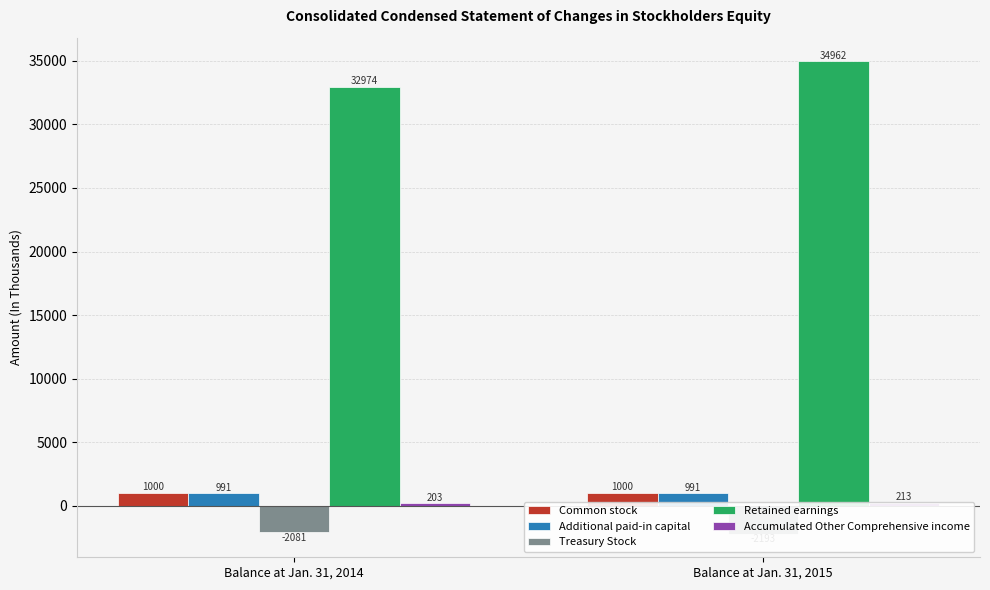

Which series has the widest spread of values?

Retained earnings